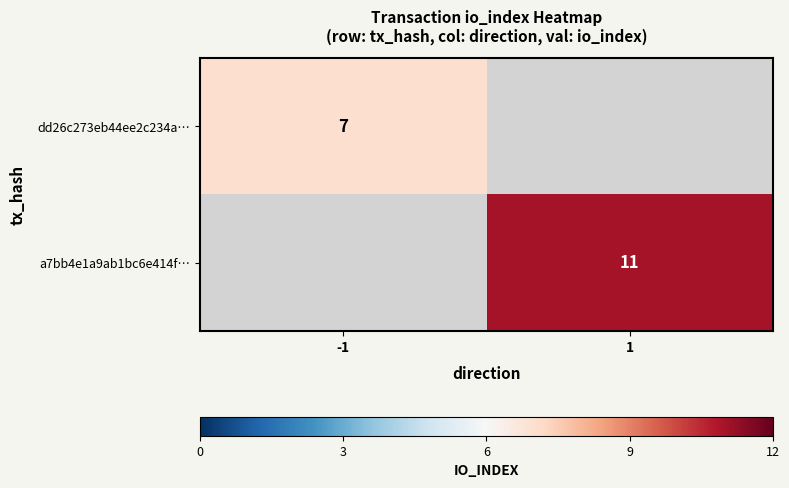

True or false: dd26c273eb44ee2c234a… has a value of 7 at -1.

True